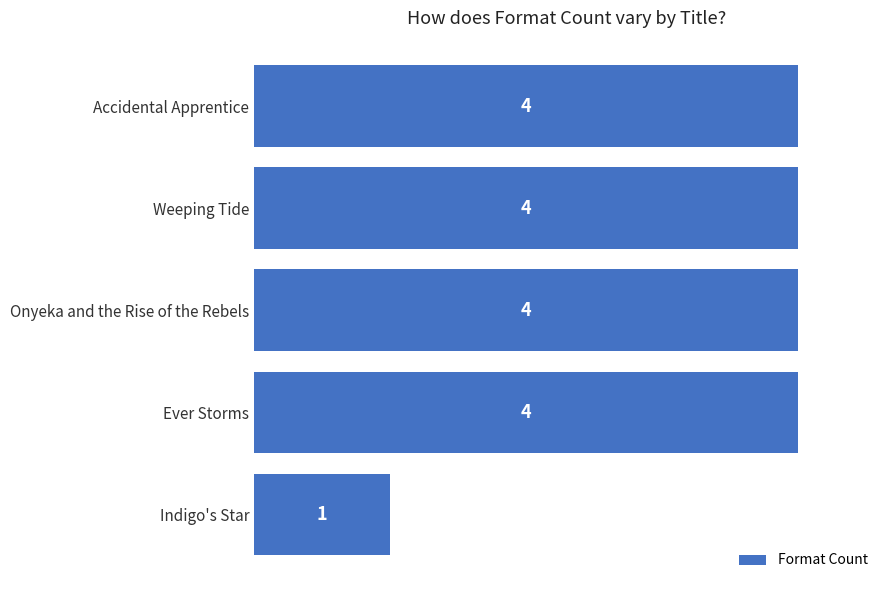

What is the greatest value displayed?

4